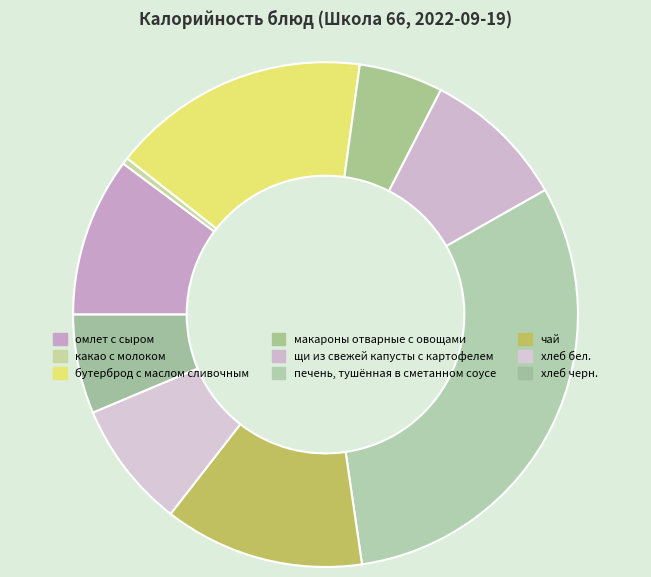

Which category has the biggest portion of the pie?

печень, тушённая в сметанном соусе